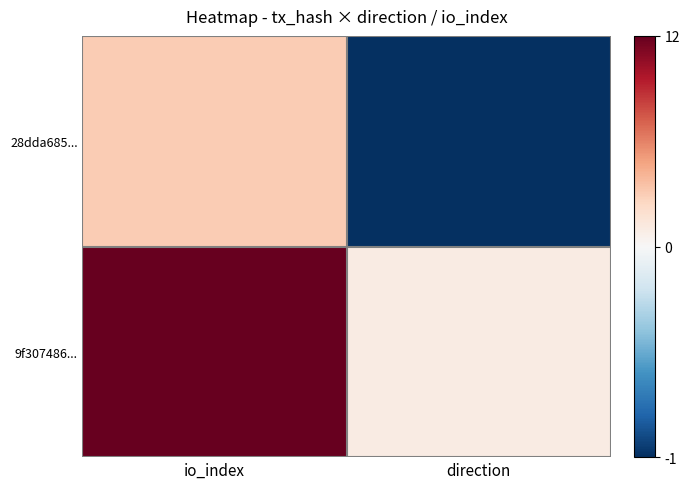

Reading right to left, extract all data points from this chart.

28dda685...: direction=-1	io_index=3
9f307486...: direction=1	io_index=12